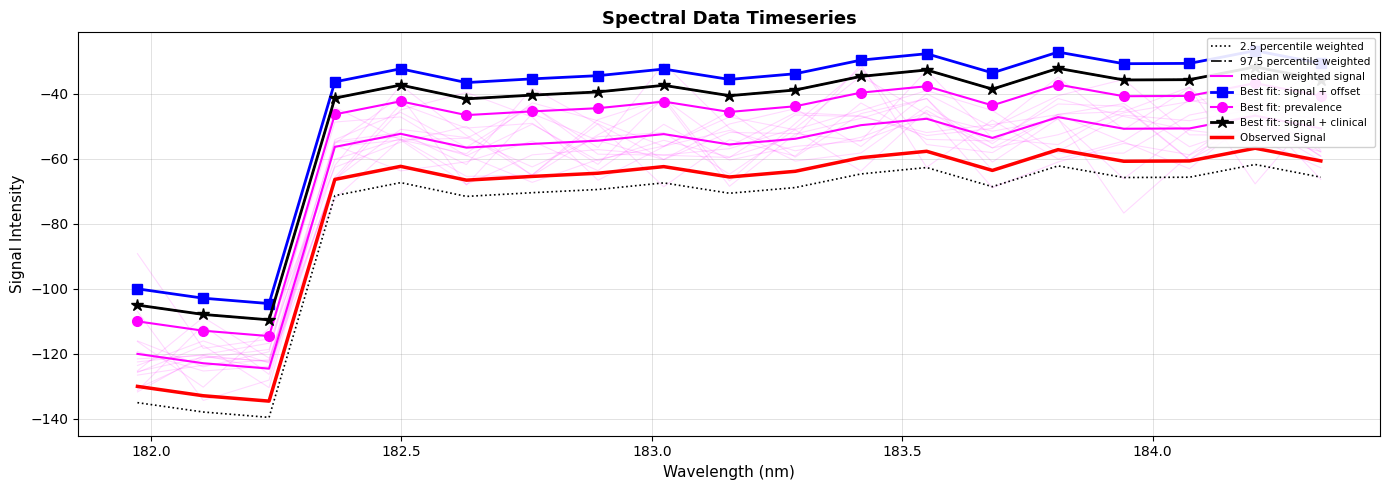

What is the label of the 4th point from the left?

182.3673257152